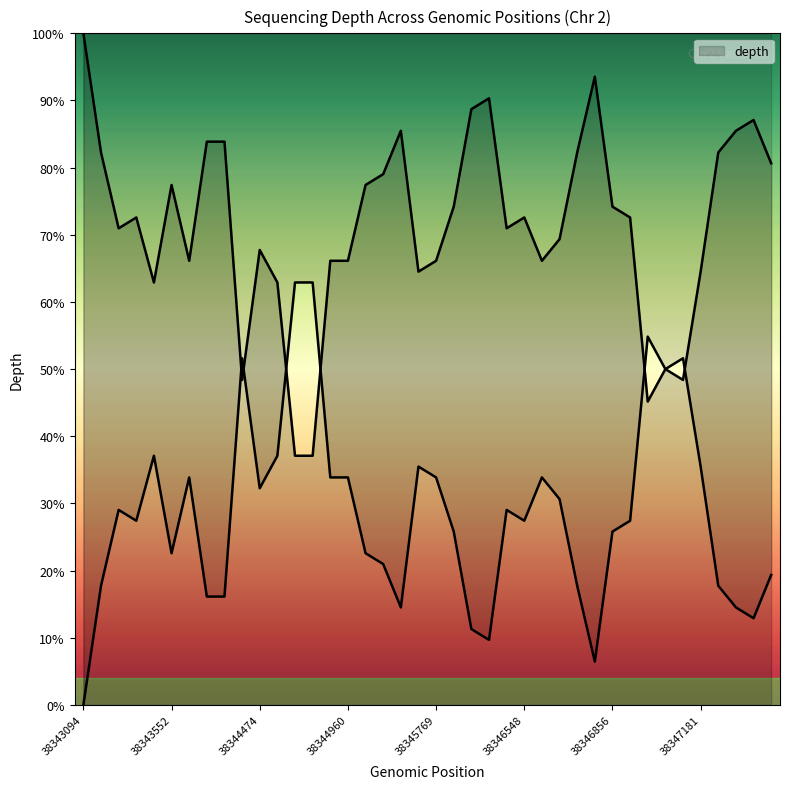

What is the sum of the values at 38347139 and 38344474?

116.1